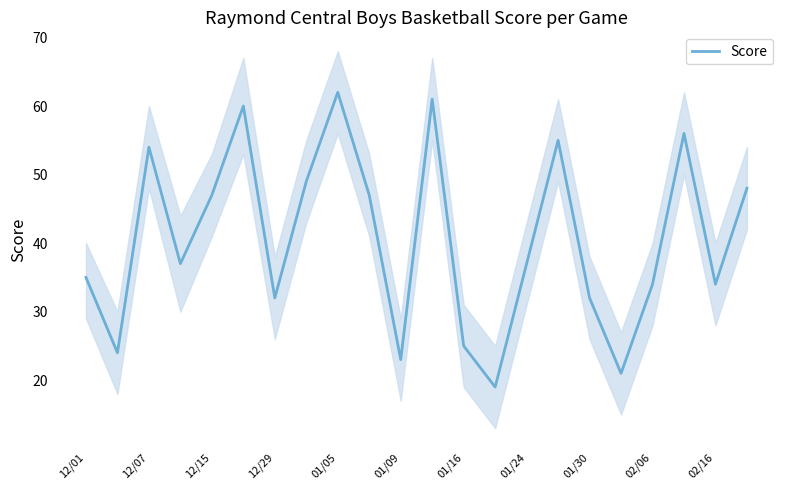

What is the minimum value for Score?

19